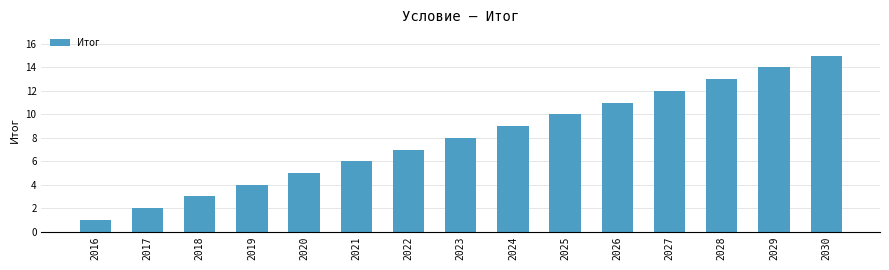

True or false: the data shows 7 at 2022.

True